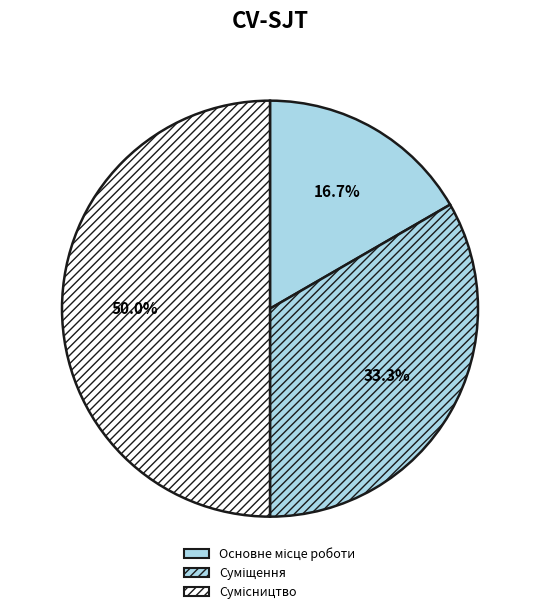

How many segments does this pie chart have?

3